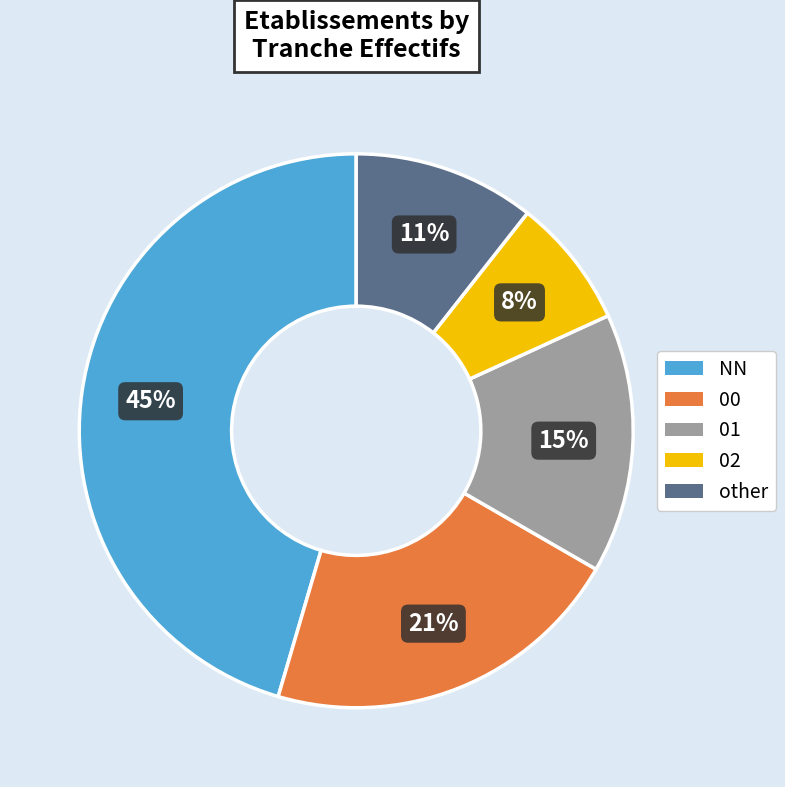

Is 00 the majority of the pie?

No